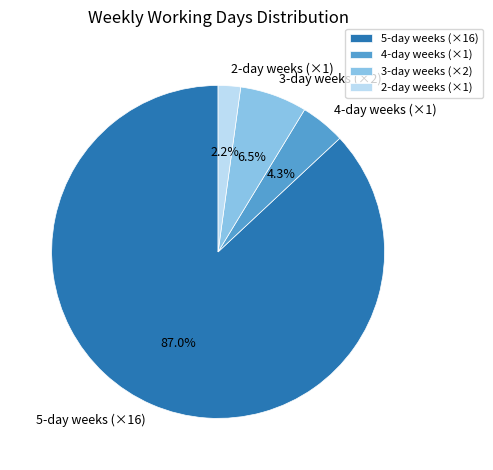

Combined, what portion of the pie is 2-day weeks (×1) and 3-day weeks (×2)?

8.7%